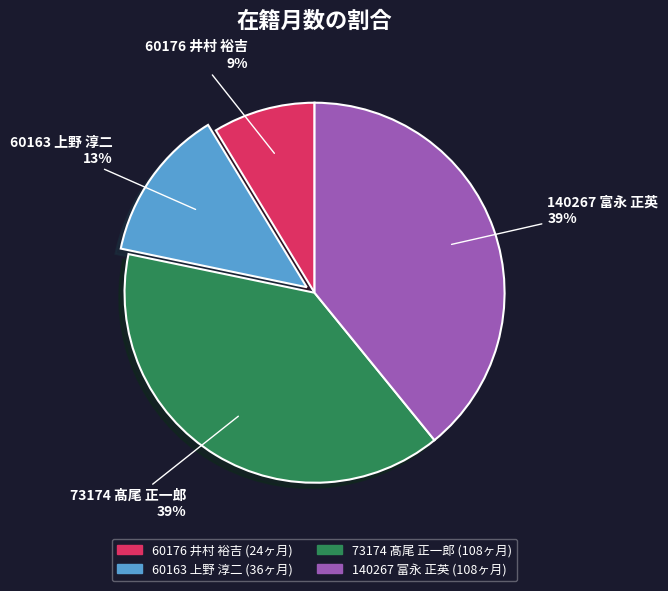

Which slice is the smallest?

60176 井村 裕吉